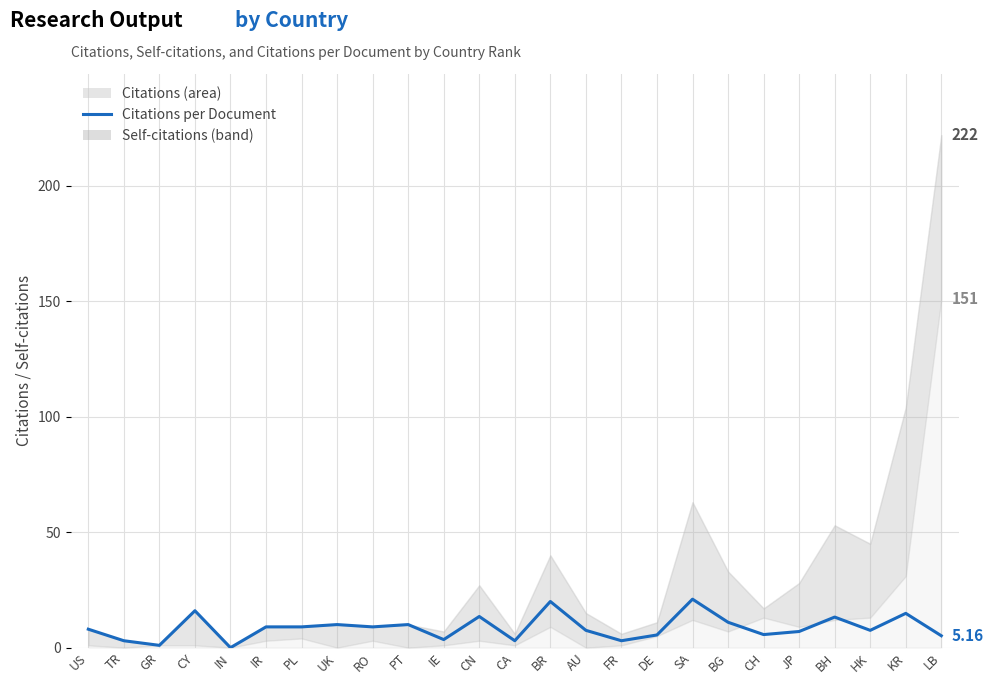

What is the maximum value shown in the chart?

21.0